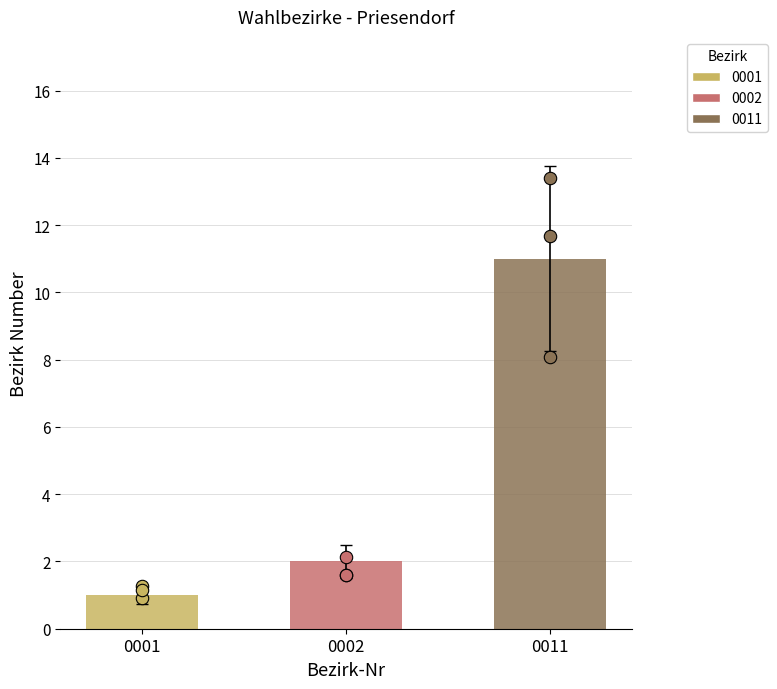

What is the change in value from 0001 to 0002?

+0.8